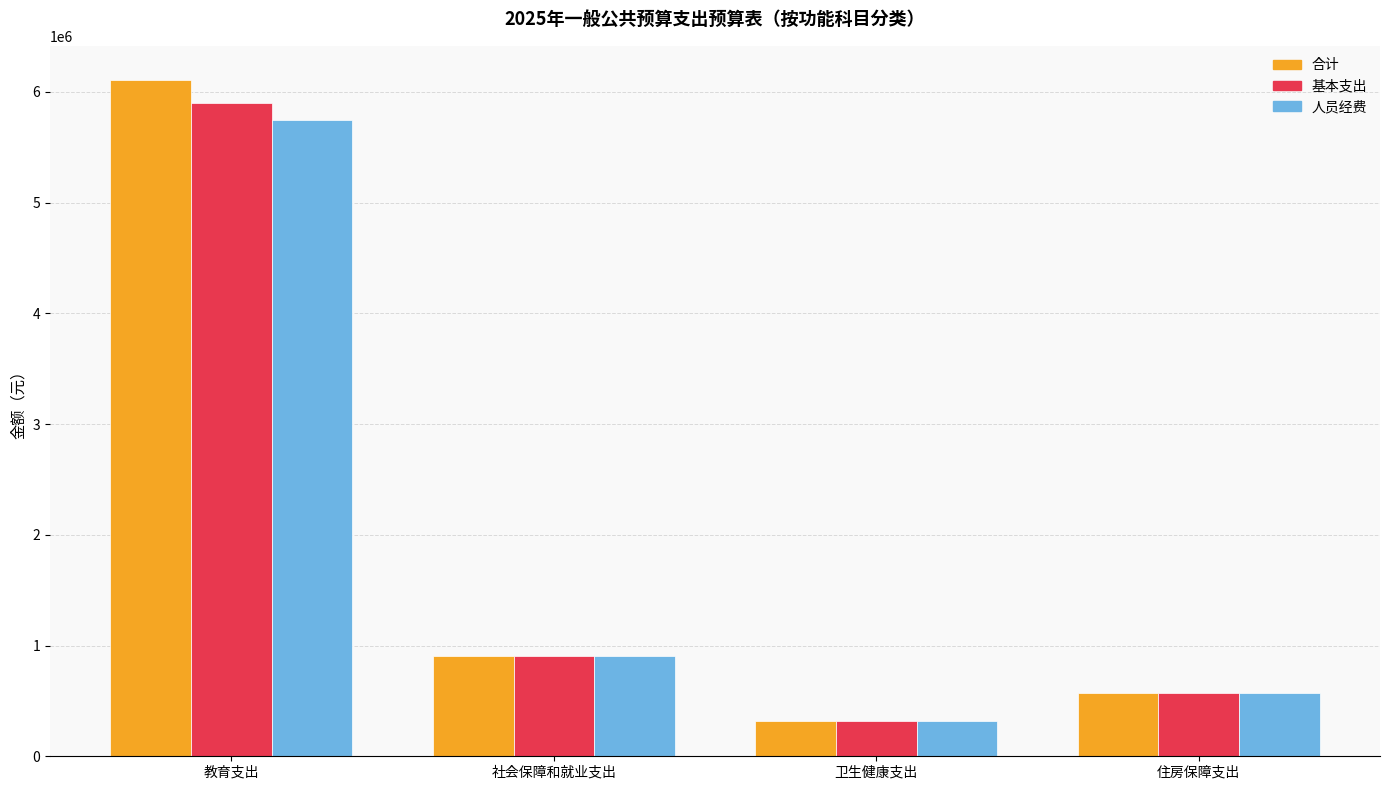

Which series has the largest total across all categories?

合计